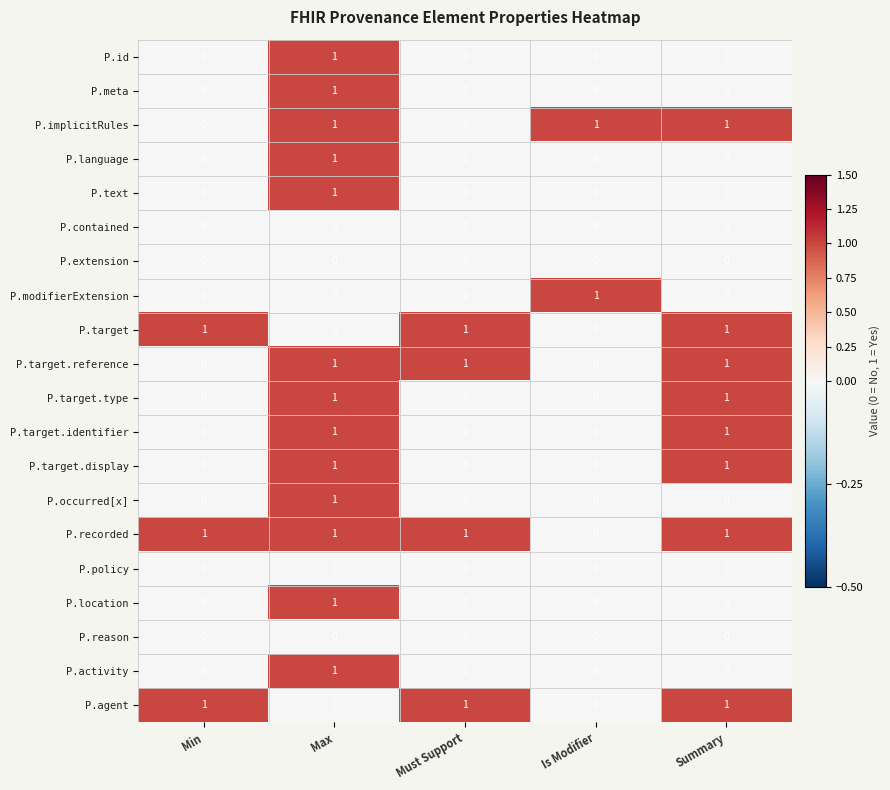

At how many categories does at least one series exceed 0?

5